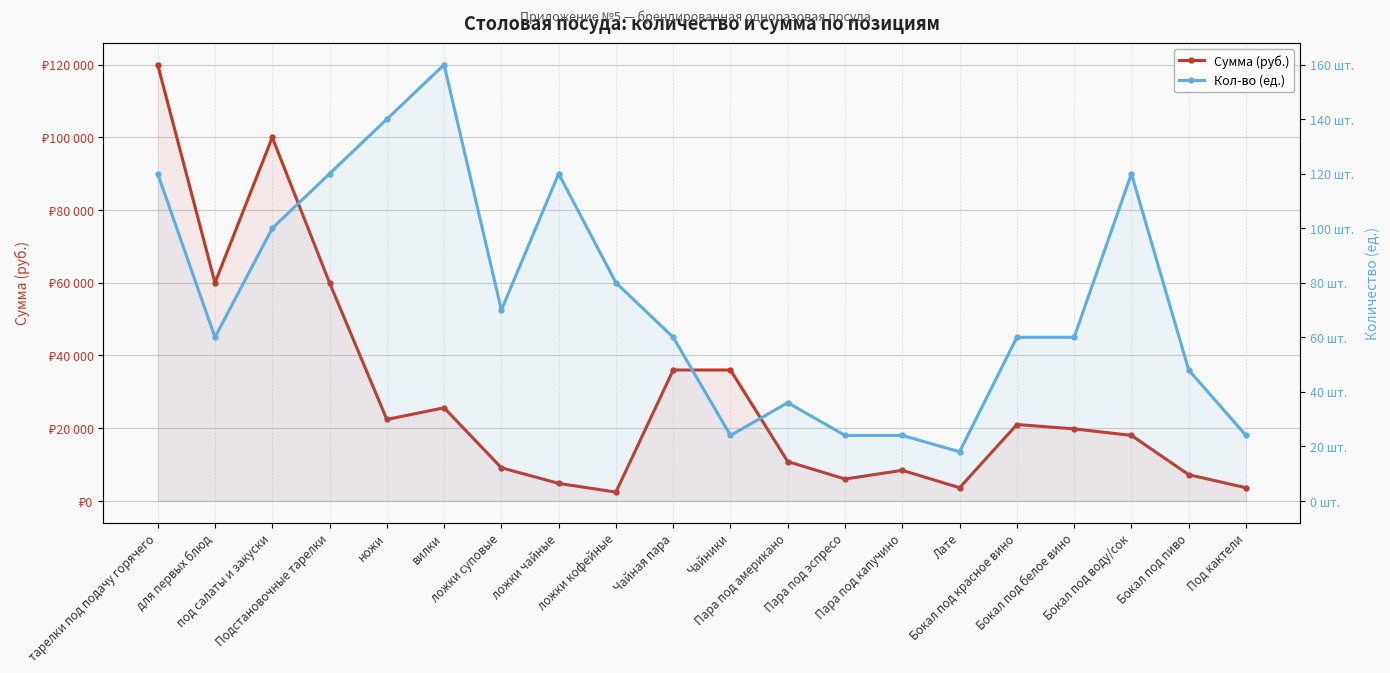

Where does the Кол-во (ед.) series first go above 60?

тарелки под подачу горячего